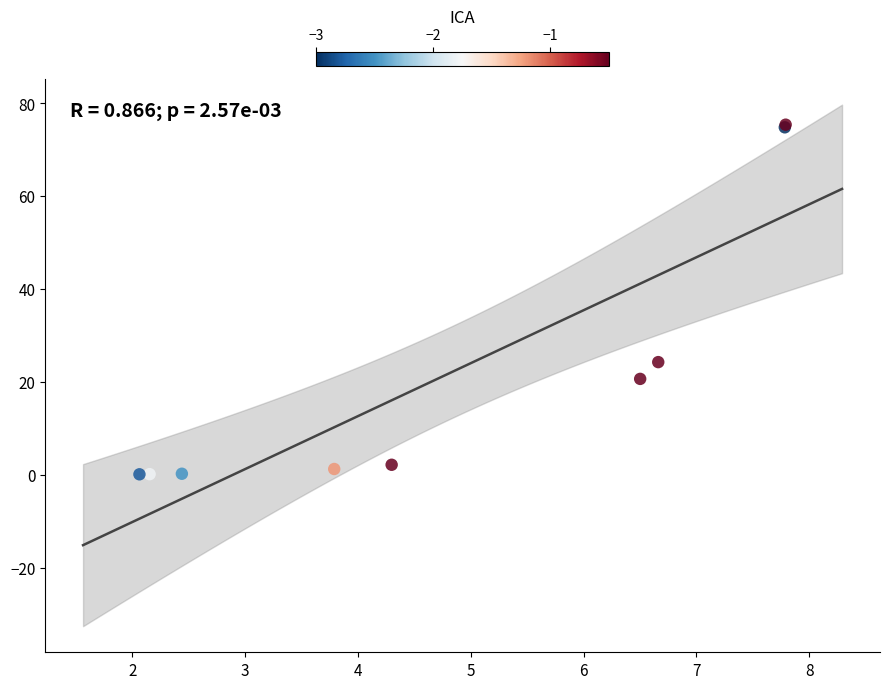

What Y value in the scatter plot is closest to 37?

24.4